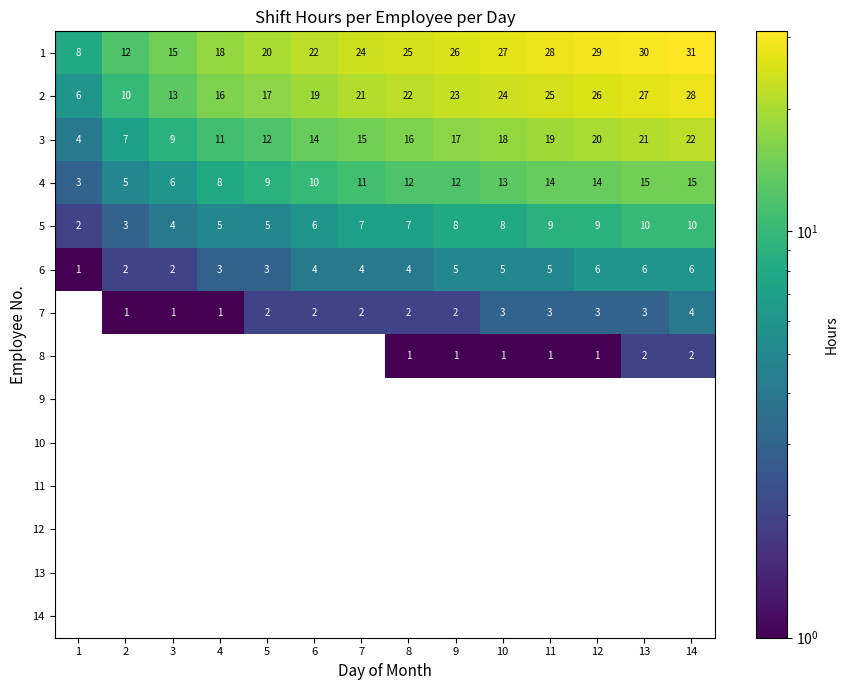

What is the difference between the 4 values at 6 and 14?

5